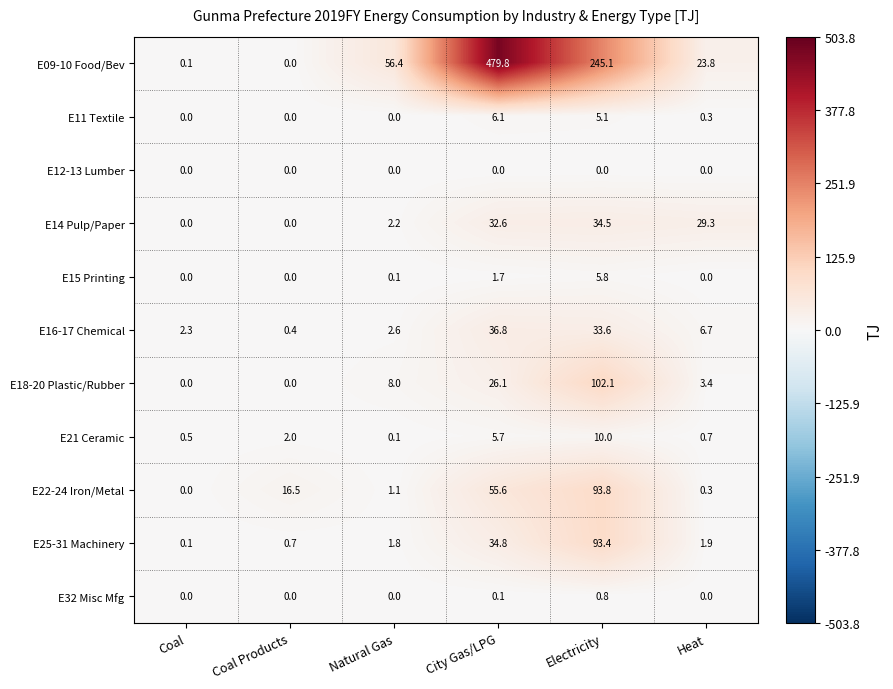

At which category is the sum across all series the highest?

City Gas/LPG